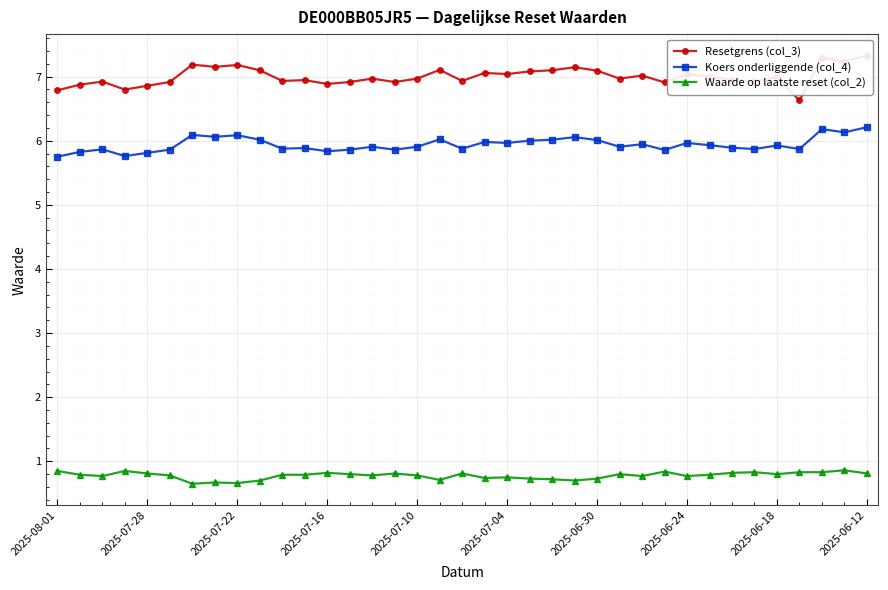

Where is Koers onderliggende (col_4) nearest to the value 5?

2025-08-01